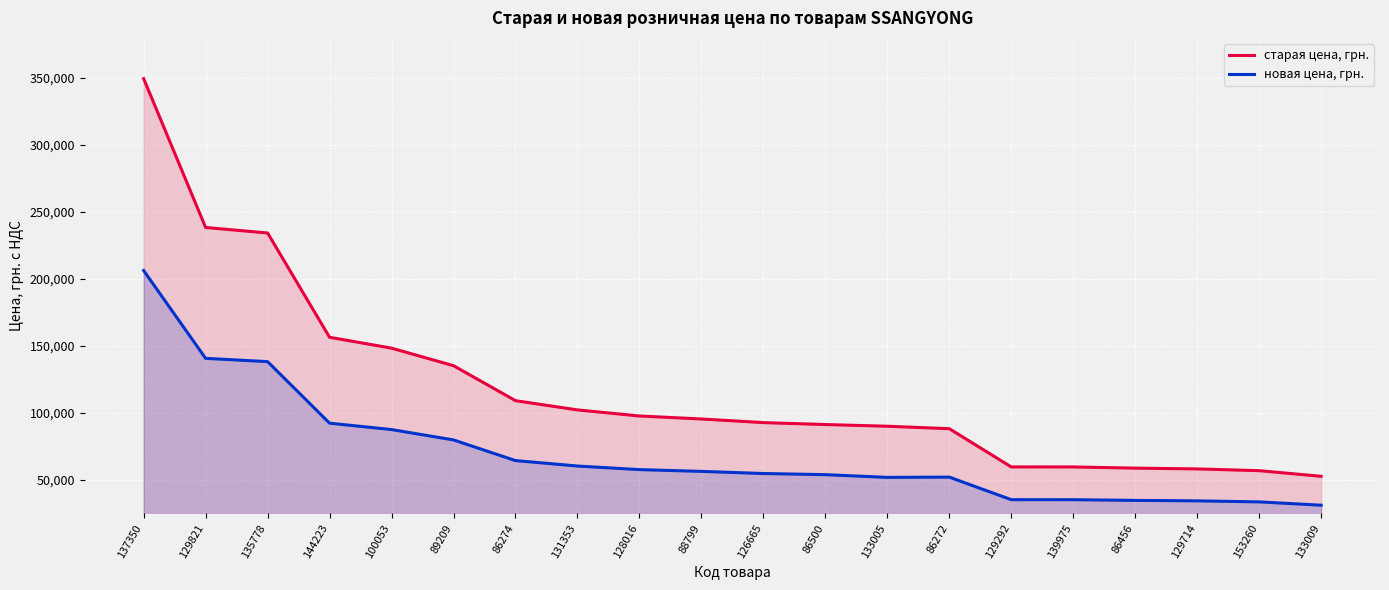

The value of старая цена, грн. at 86272 is 157956.3. True or false?

False